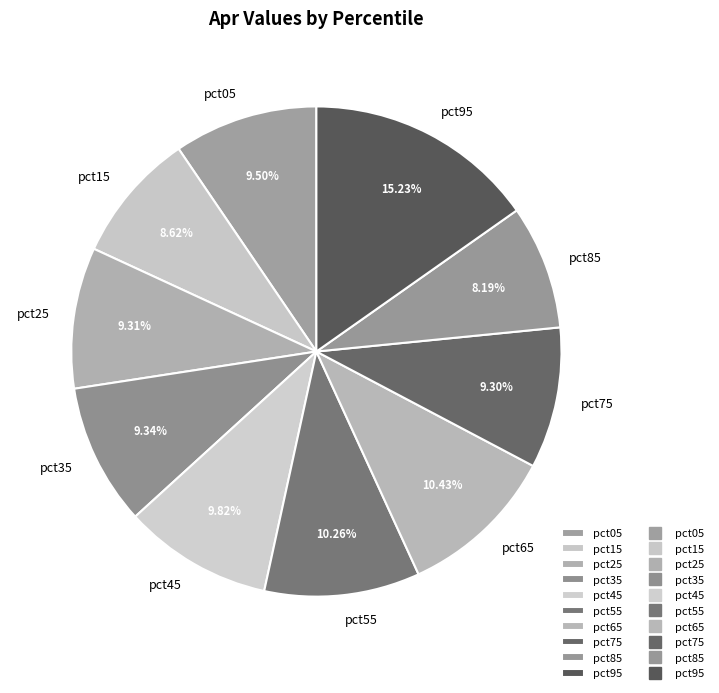

Between pct45 and pct15, which is larger?

pct45